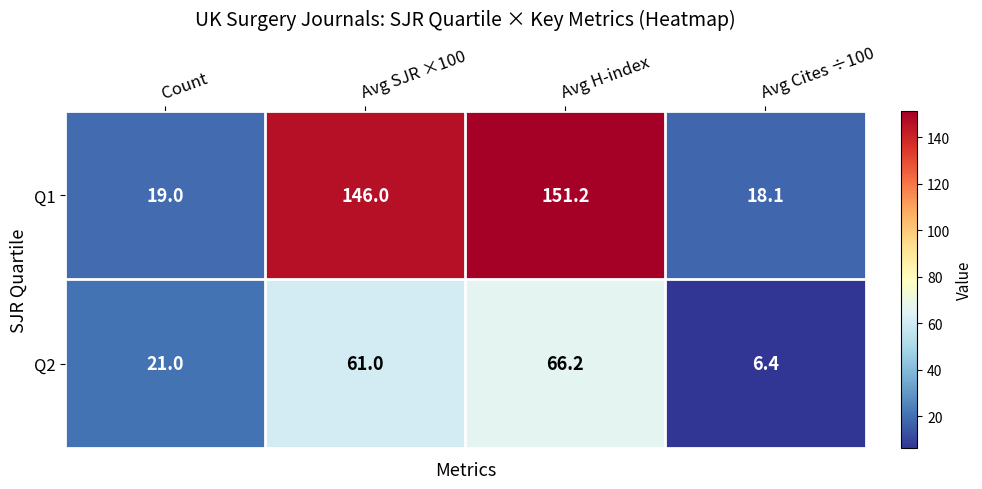

Is it true that Q1 equals 151.2 at Avg H-index?

True